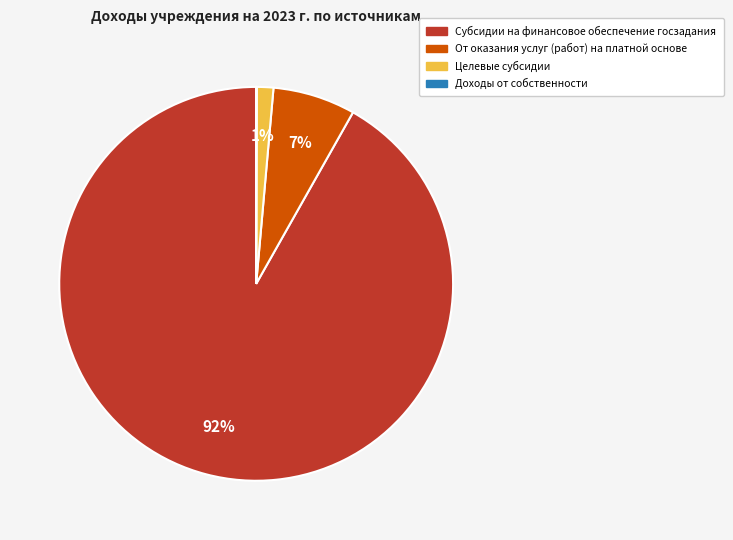

Combined, do Целевые субсидии and Субсидии на финансовое обеспечение госзадания account for over 50%?

Yes